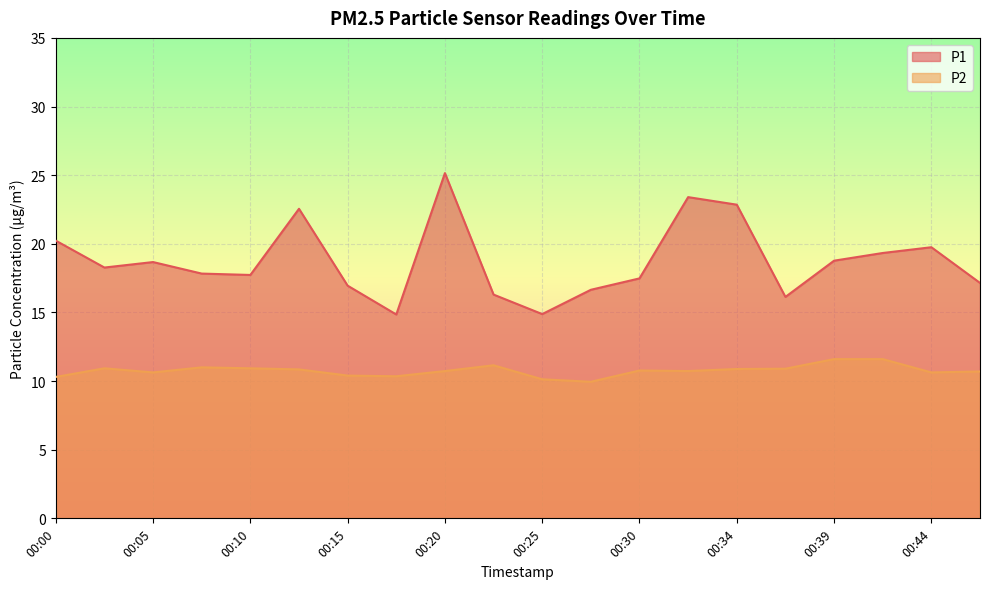

How many data points in P1 are above 18?

10